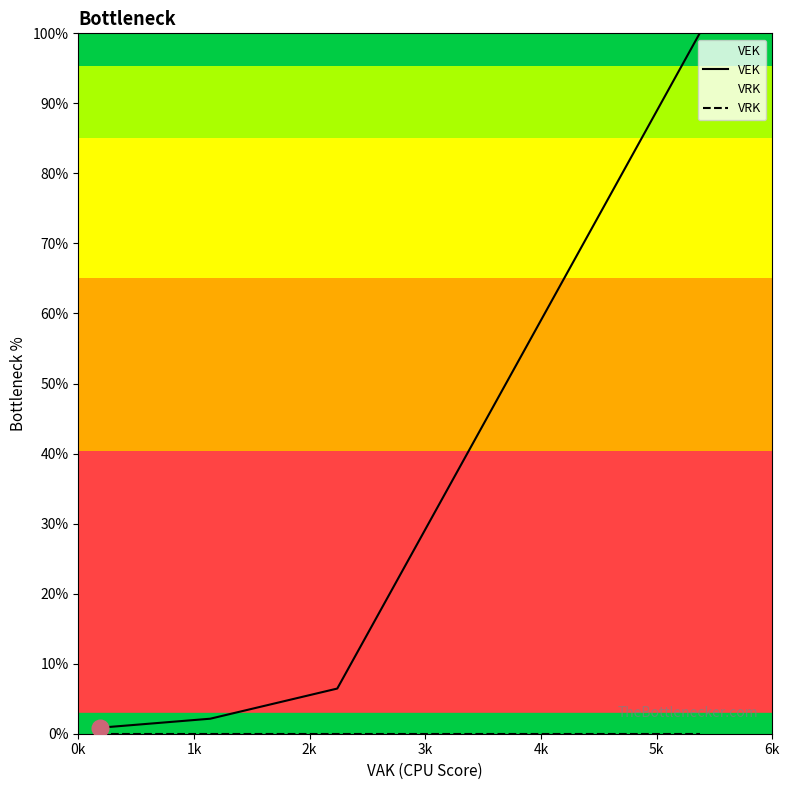

What are all the series names shown in the legend?

VEK, VRK